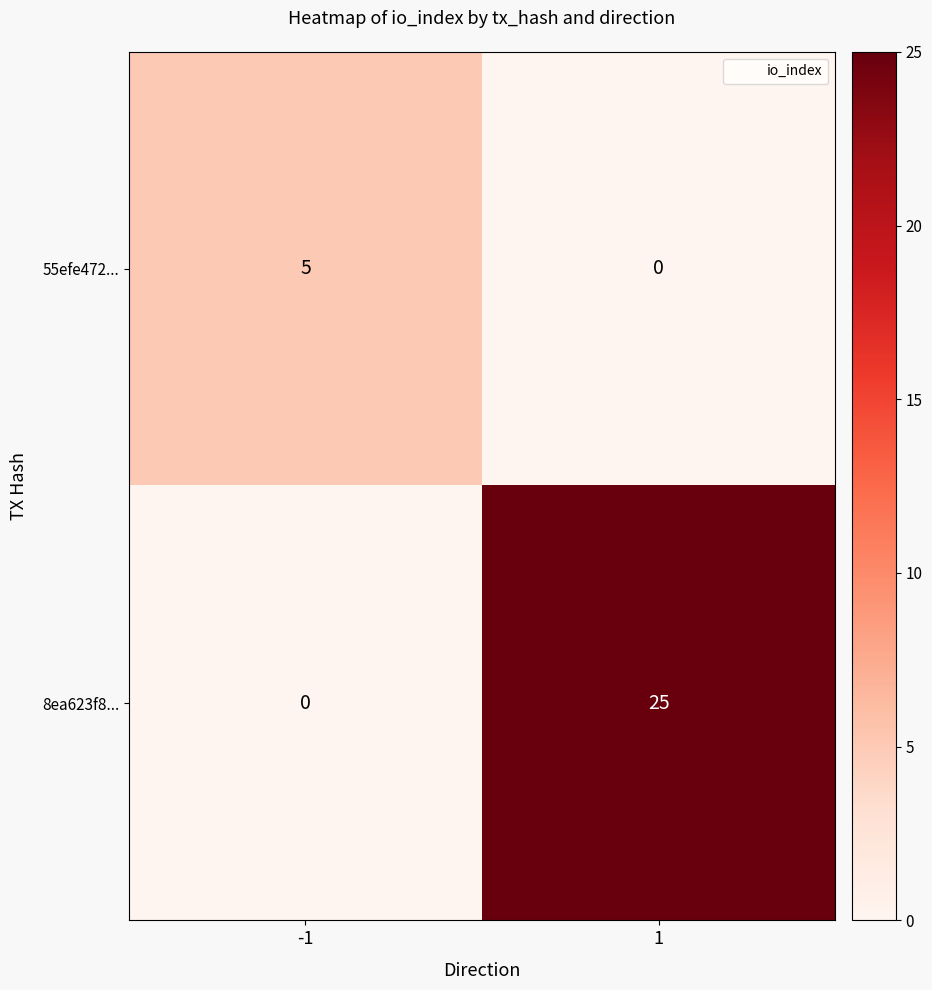

Rank the series by their maximum value, from lowest to highest.

55efe472..., 8ea623f8...